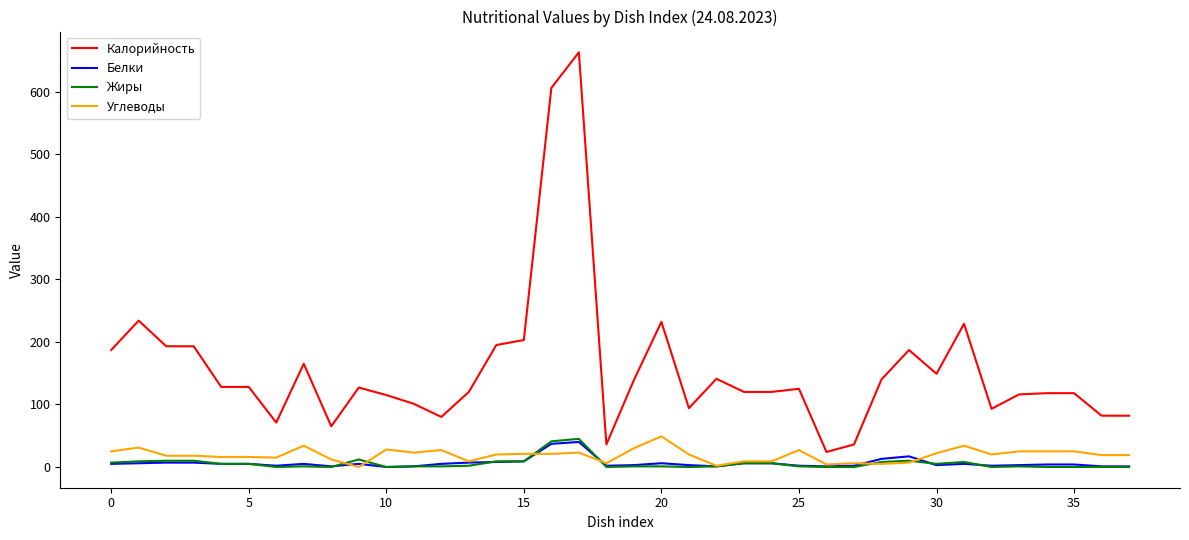

True or false: Белки and Углеводы intersect in this chart.

True